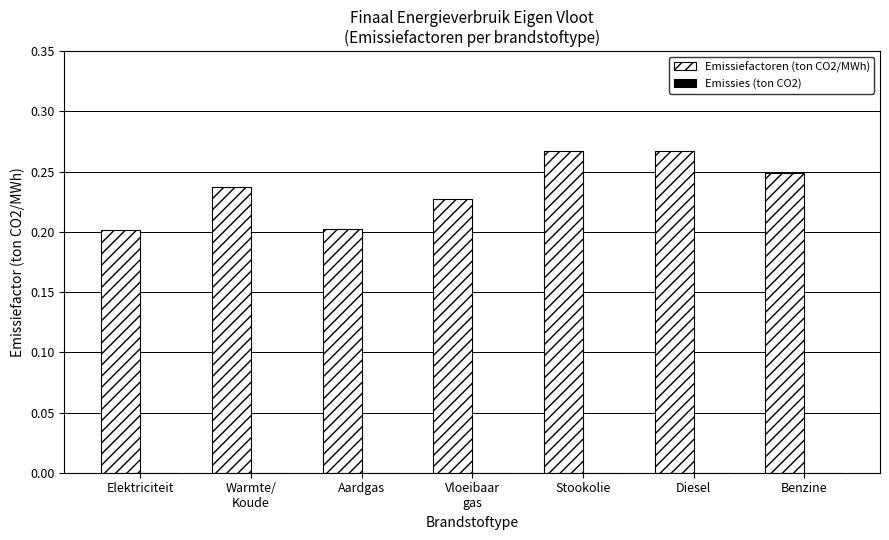

Between Elektriciteit and Diesel, which is larger?

Diesel